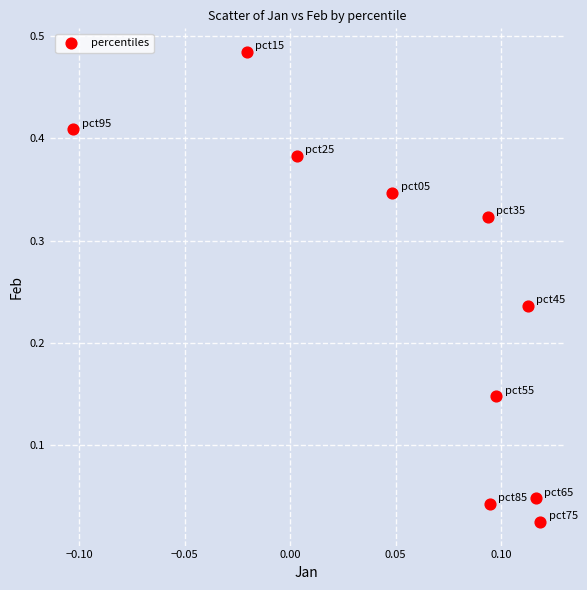

How many data points are displayed?

10